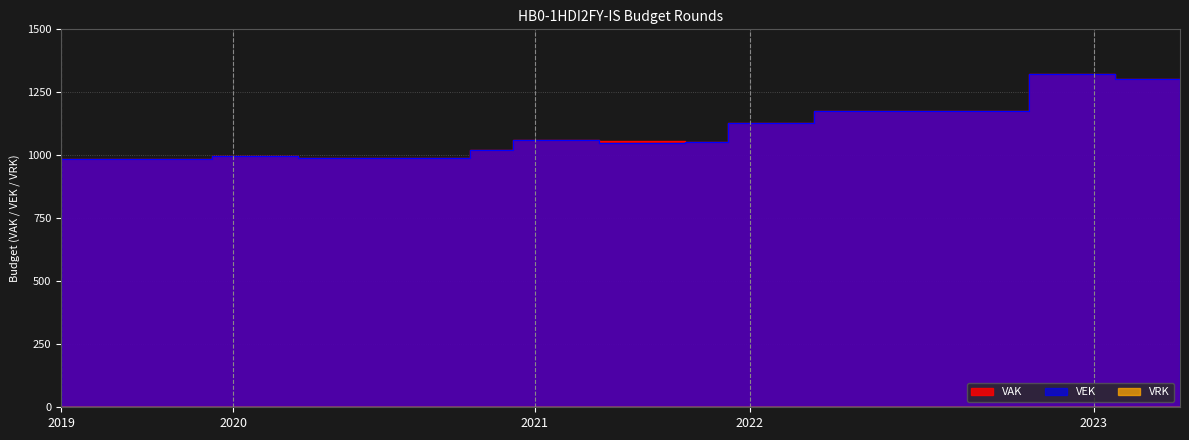

Rank the series at 2023 1ste aanpassing - ontwerp from highest to lowest value.

VAK, VEK